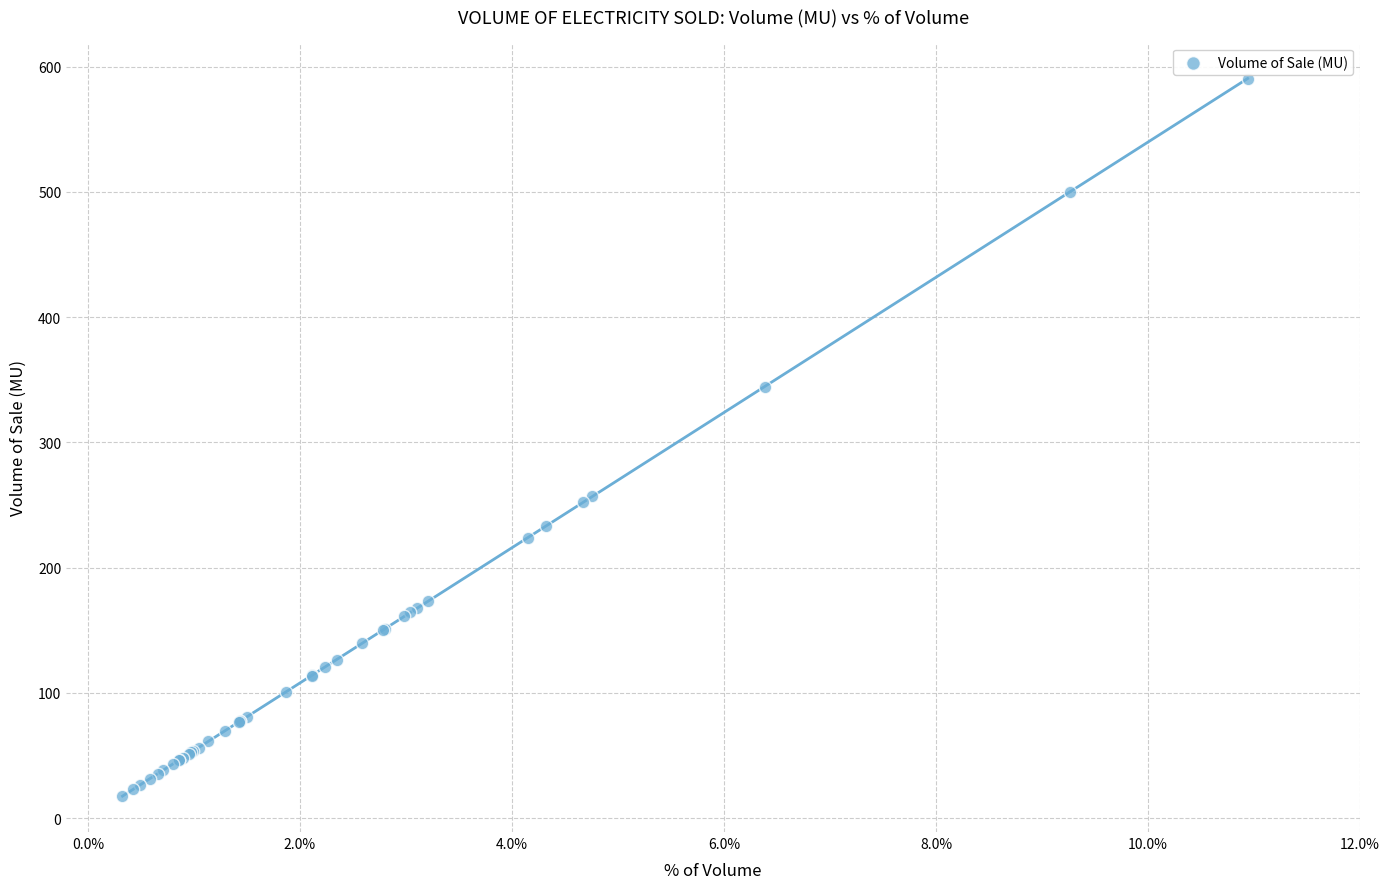

What Y value in the scatter plot is closest to 304?

344.5